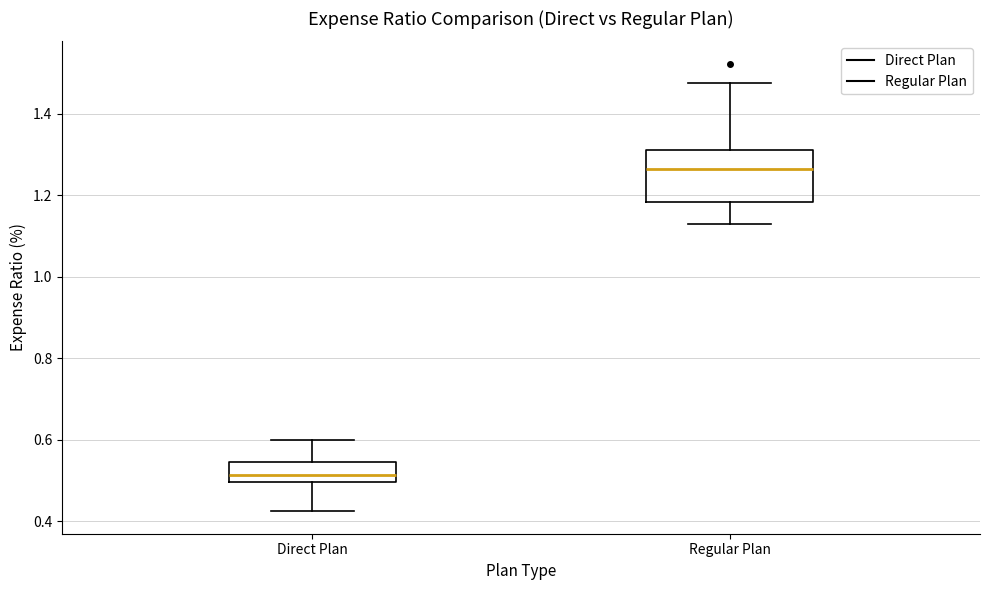

Which box has the lowest median line?

Direct Plan